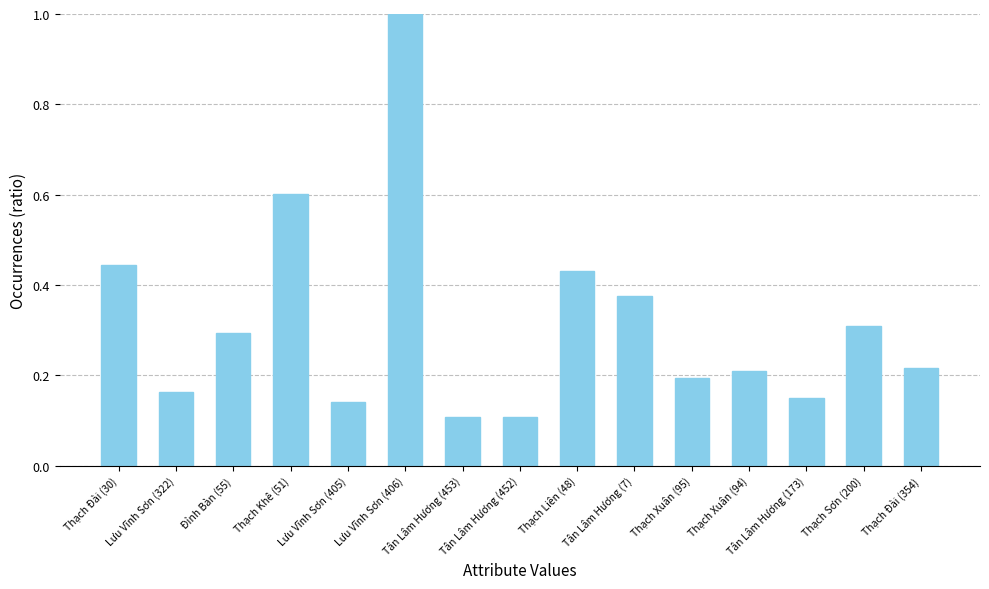

What is the greatest value displayed?

1.0